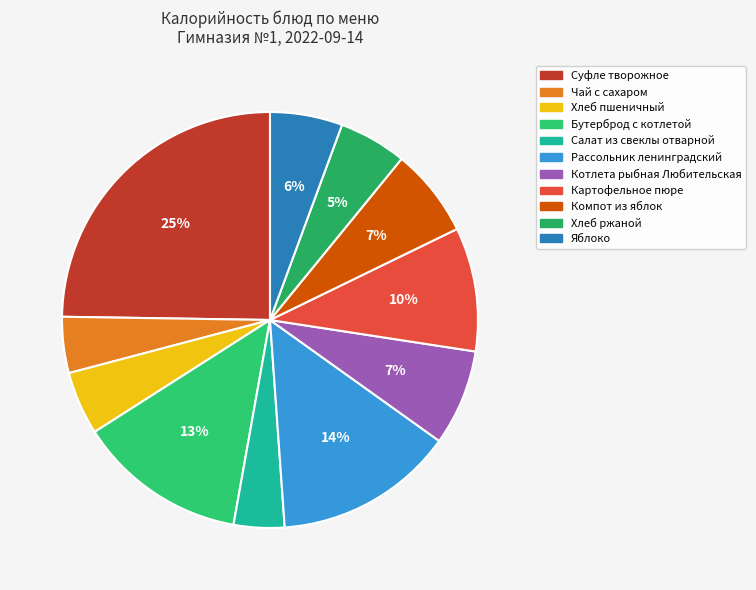

Rank the categories by value from lowest to highest.

Салат из свеклы отварной, Чай с сахаром, Хлеб пшеничный, Хлеб ржаной, Яблоко, Компот из яблок, Котлета рыбная Любительская, Картофельное пюре, Бутерброд с котлетой, Рассольник ленинградский, Суфле творожное